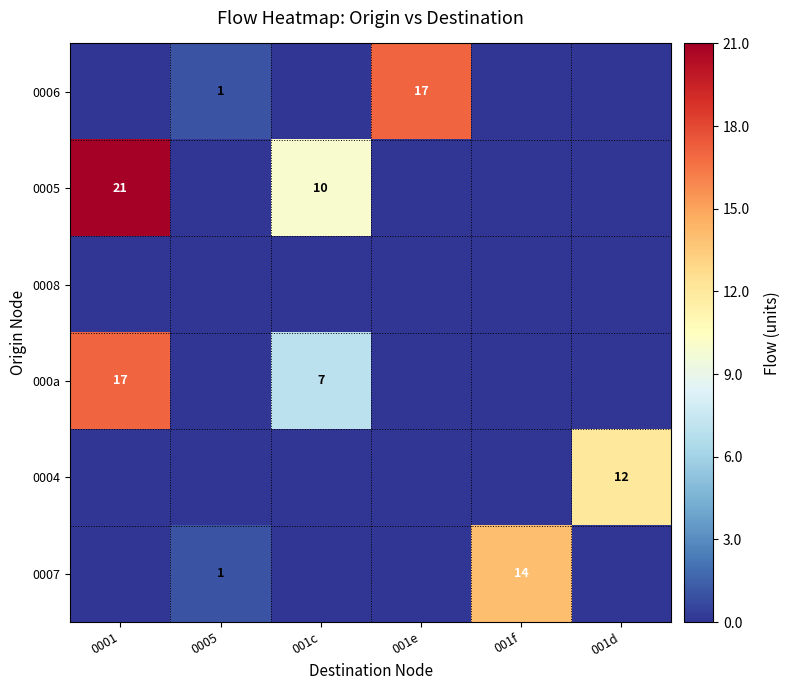

Between 001c and 001e, which is larger?

001e